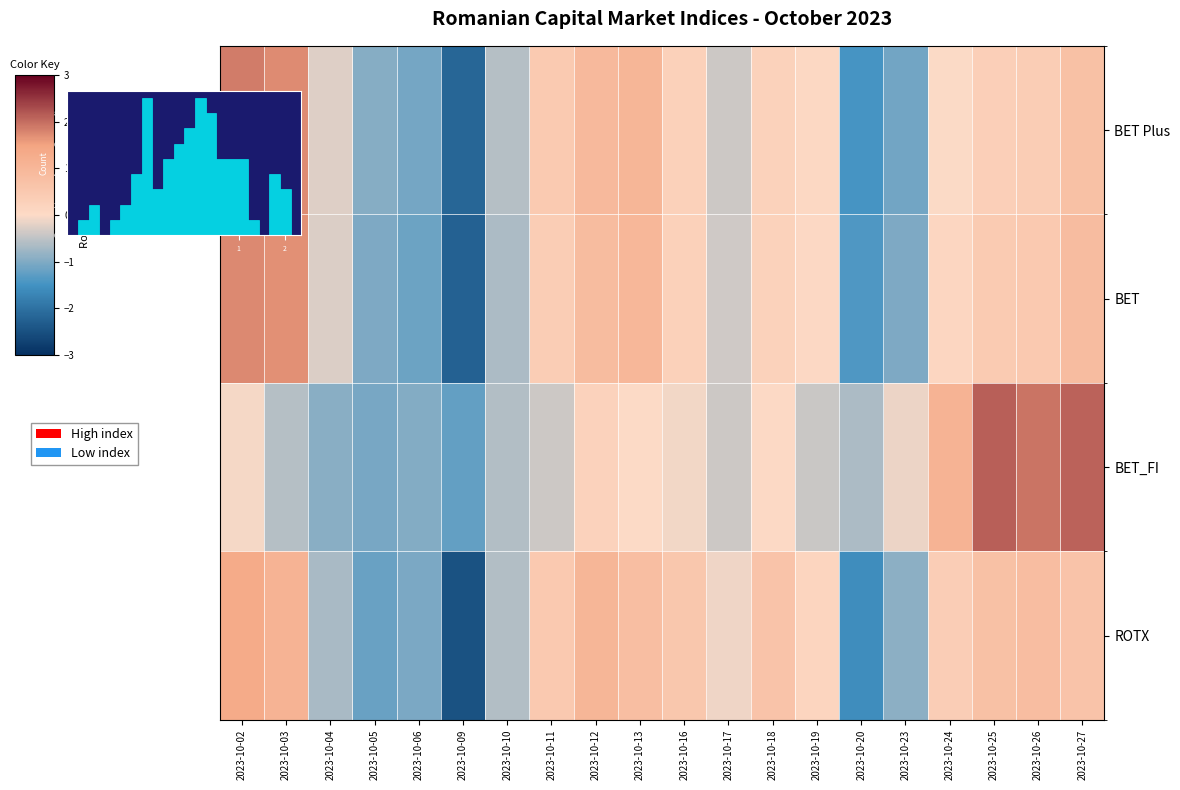

List the series in order of their overall mean, highest first.

BET Plus, BET_FI, BET, ROTX